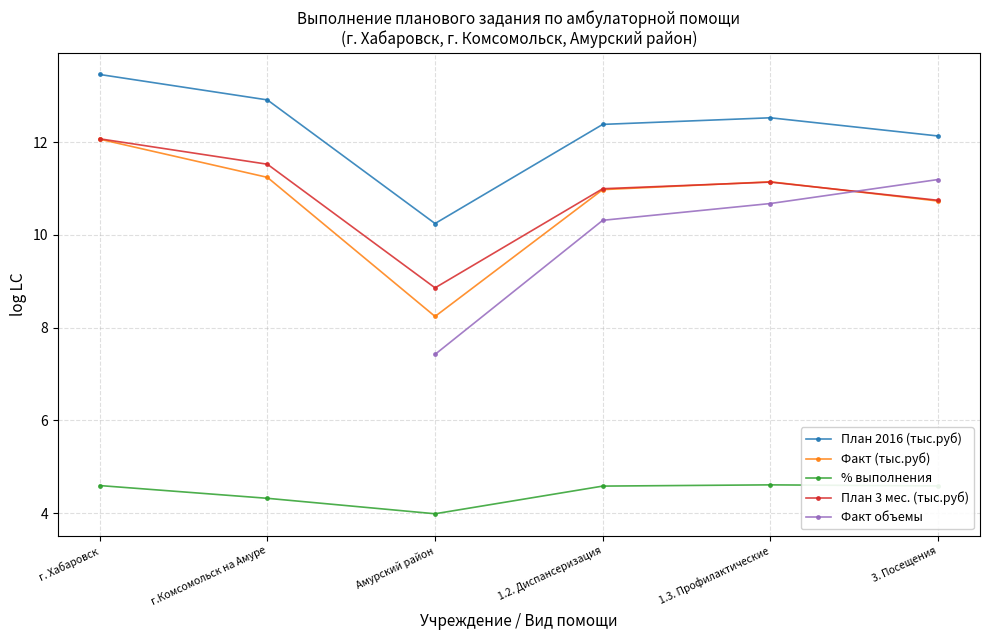

True or false: План 2016 (тыс.руб) and Факт объемы intersect in this chart.

False